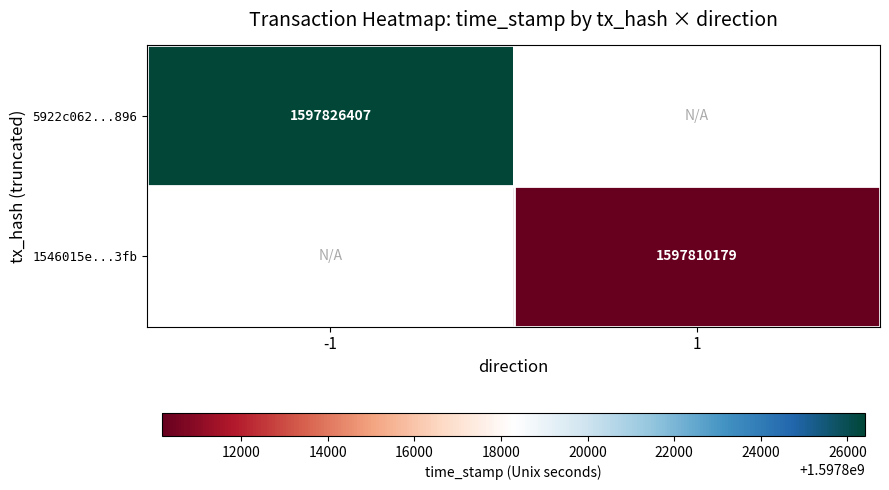

True or false: 1546015e...3fb has a value of 1597810179 at 1.

True